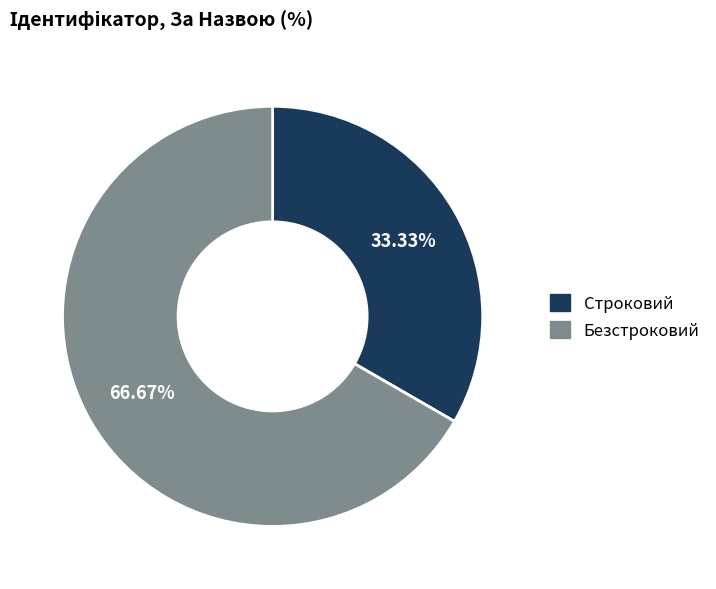

To the nearest percent, what portion does Безстроковий represent?

67%